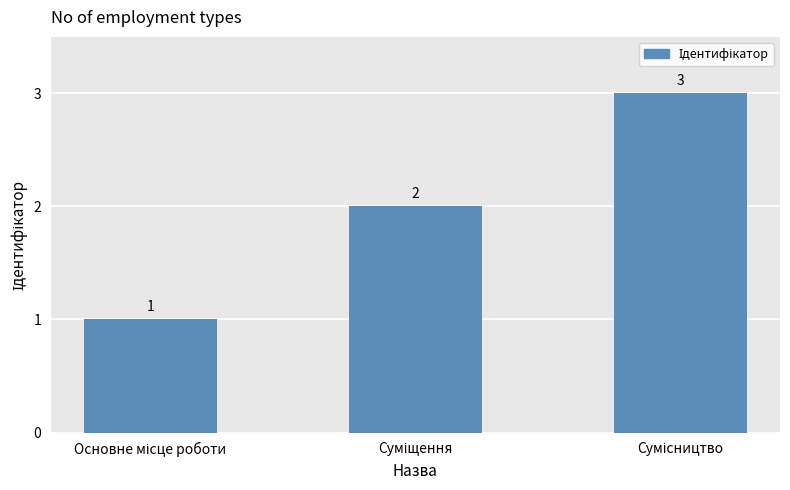

What is the value of the 2nd bar from the left?

2